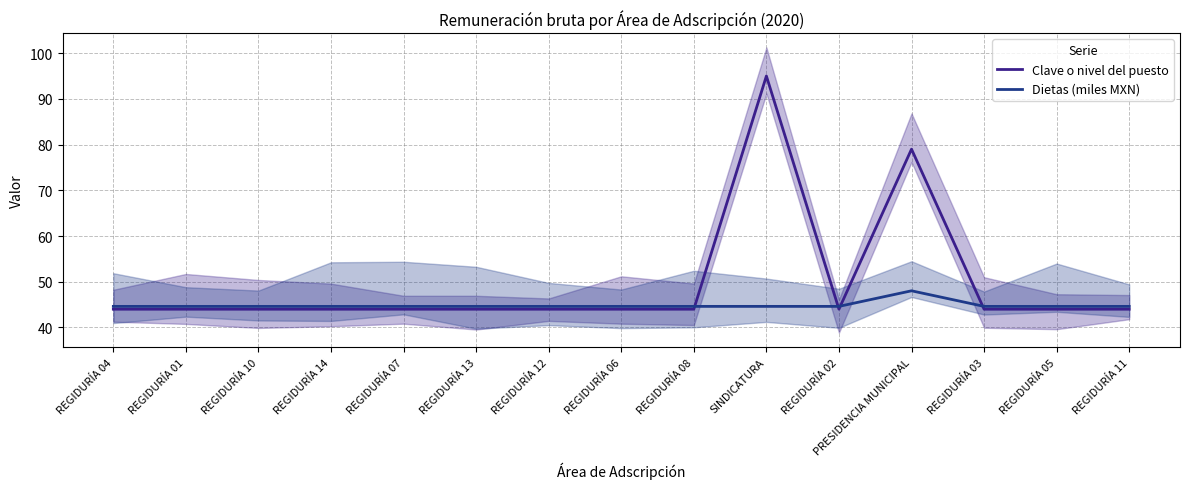

What is the label of the 7th point from the left?

REGIDURÍA 12